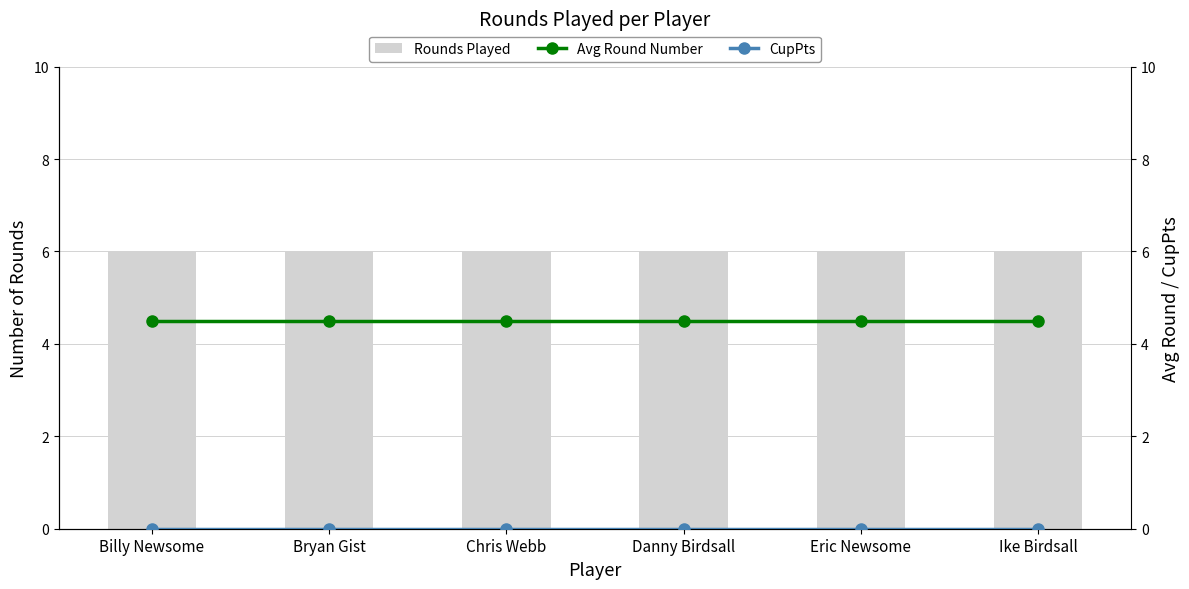

What are all the series names shown in the legend?

Rounds Played, Avg Round Number, CupPts